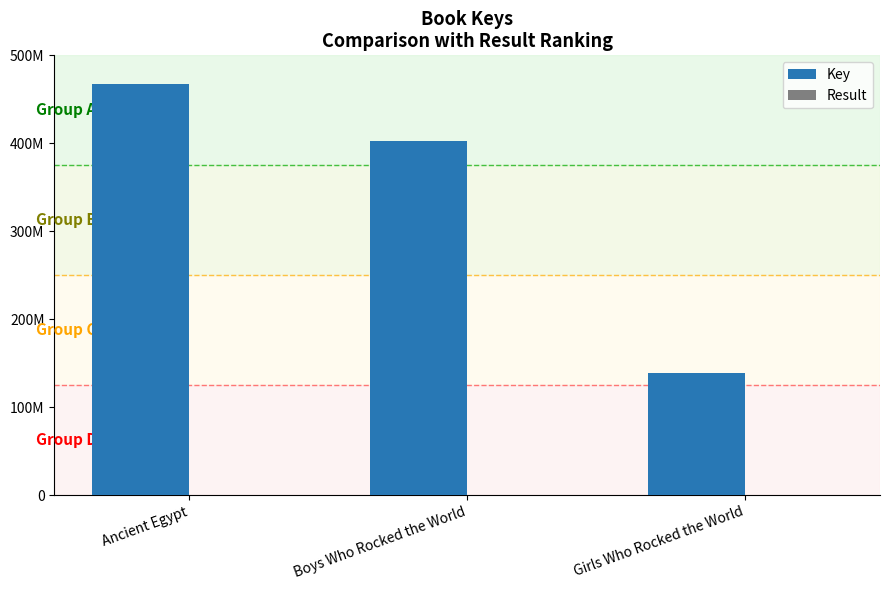

Reading left to right, extract all data points from this chart.

Key: Ancient Egypt=467682668	Boys Who Rocked the World=402777391	Girls Who Rocked the World=138310198
Result: Ancient Egypt=1	Boys Who Rocked the World=2	Girls Who Rocked the World=3